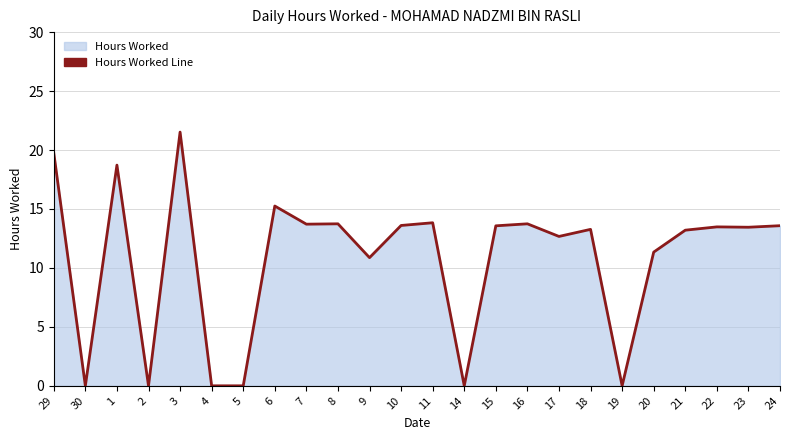

Is it true that the value at 17 is 12.7?

True